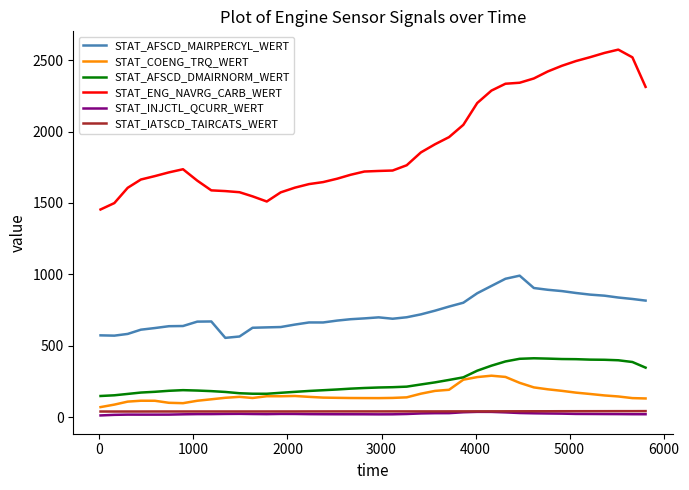

Which series has the largest total across all categories?

STAT_ENG_NAVRG_CARB_WERT